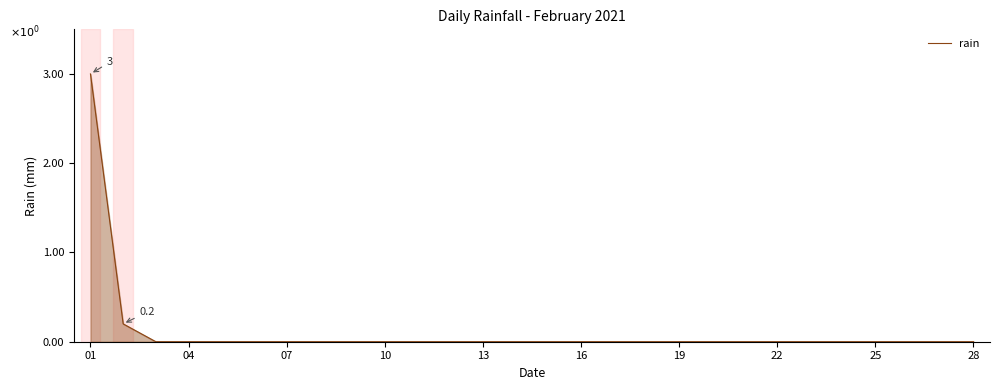

What is the greatest value displayed?

3.0